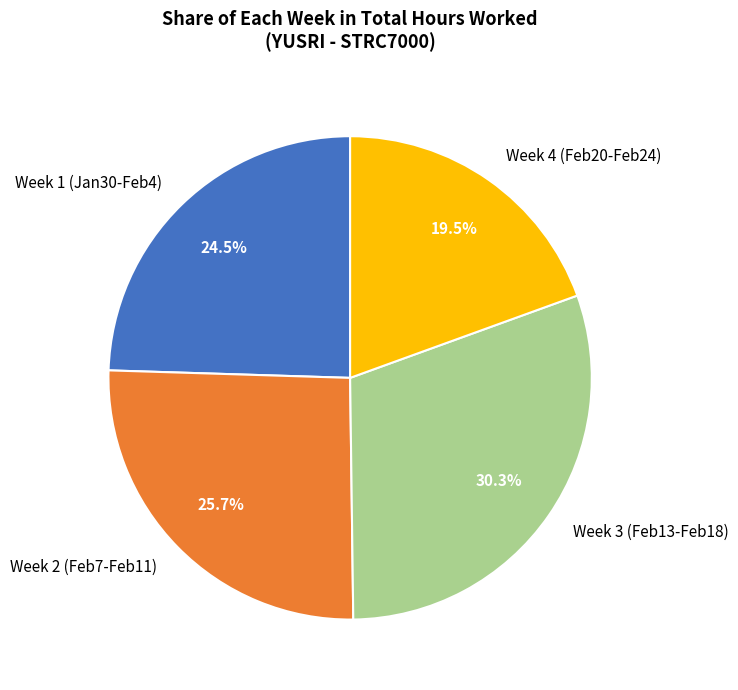

Between Week 3 (Feb13-Feb18) and Week 4 (Feb20-Feb24), which is larger?

Week 3 (Feb13-Feb18)